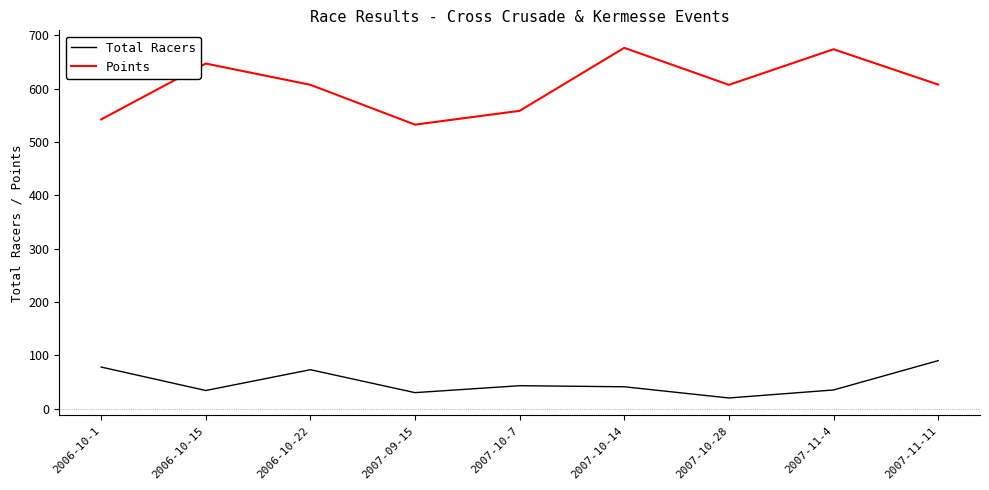

True or false: Points and Total Racers intersect in this chart.

False